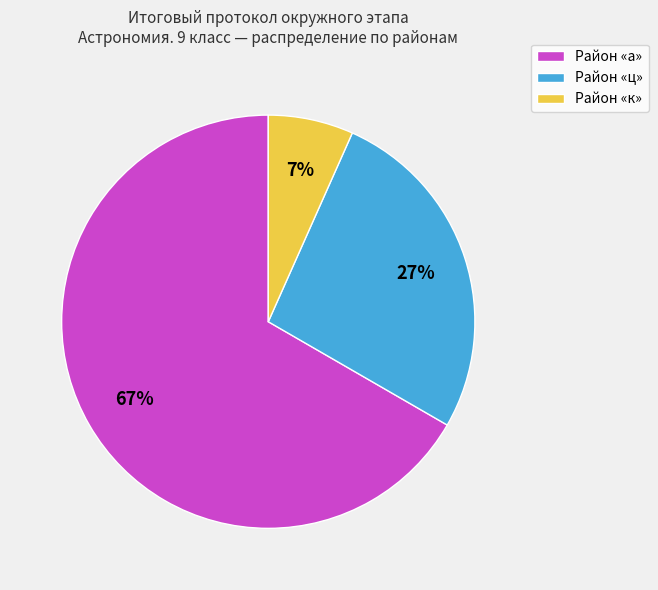

Between Район «а» and Район «к», which is larger?

Район «а»